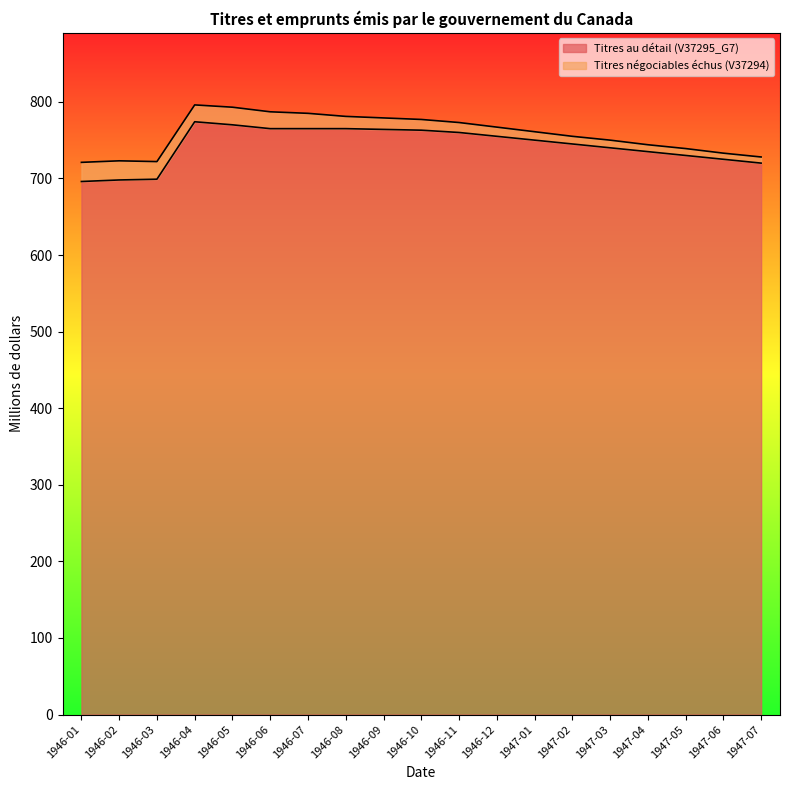

The value of Titres au détail (V37295_G7) at 1946-04 is 512. True or false?

False